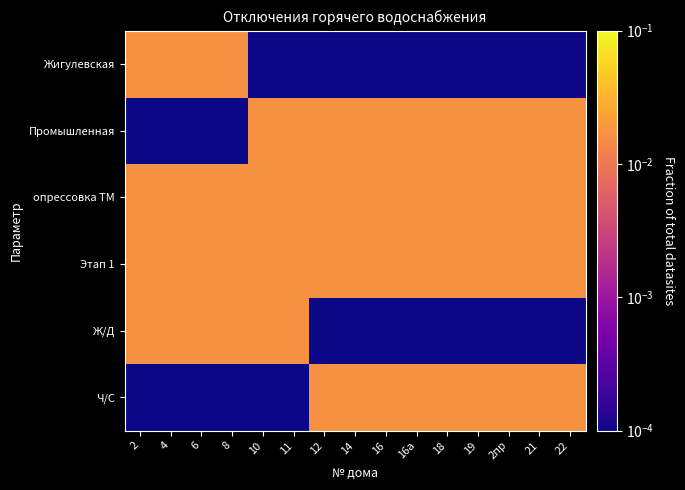

At which category does the chart reach its minimum across all series?

10